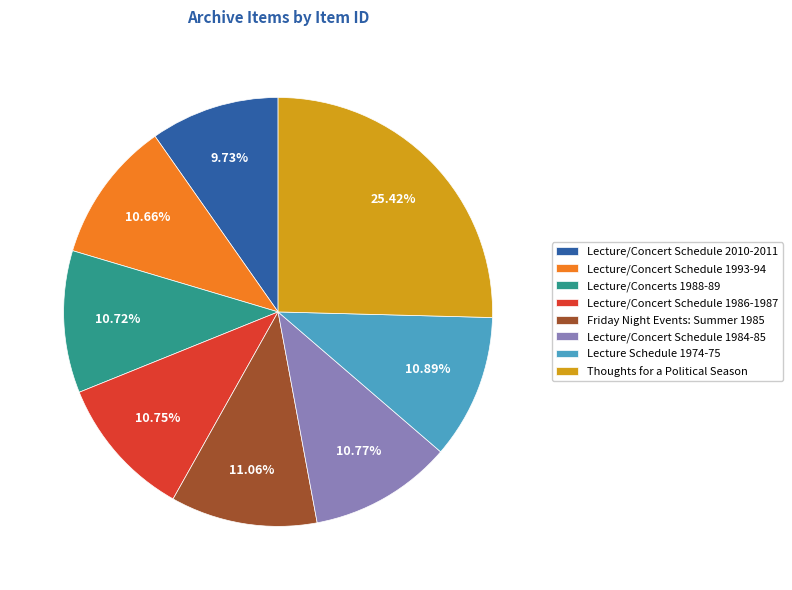

To the nearest percent, what percentage of the pie is Lecture/Concerts 1988-89?

11%